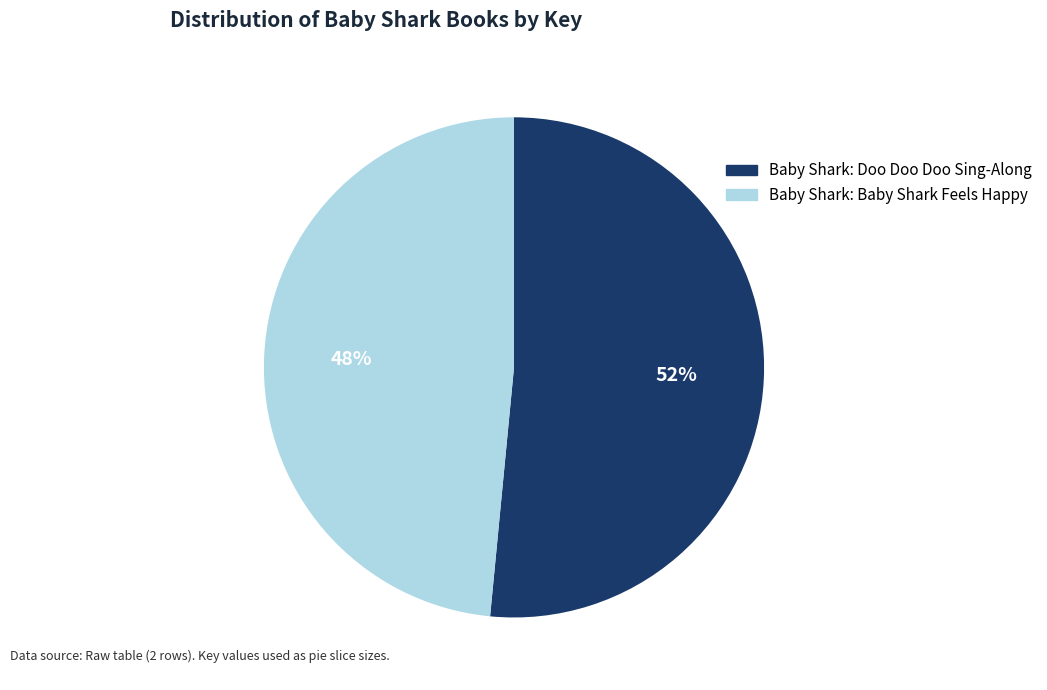

True or false: Baby Shark: Baby Shark Feels Happy accounts for 48% of the total.

True